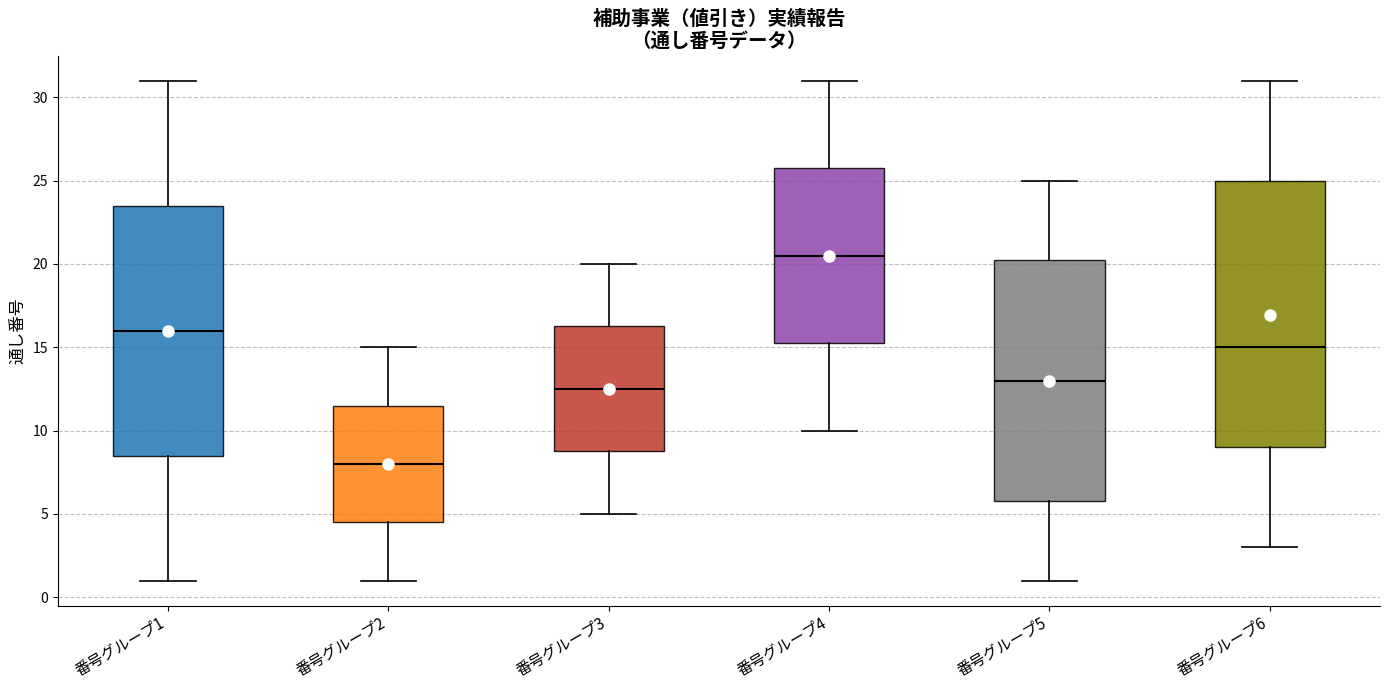

Reading left to right, read every box against the y-axis: the position of its median line, the range the box covers, and the ends of its whiskers. The values are not printed on the chart, so give them approximately, as read against the axis.

番号グループ1: median 16.0, box 8.5 to 23.5, whiskers 1.0 to 31.0
番号グループ2: median 8.0, box 4.5 to 11.5, whiskers 1.0 to 15.0
番号グループ3: median 12.5, box 9.0 to 16.5, whiskers 5.0 to 20.0
番号グループ4: median 20.5, box 15.5 to 26.0, whiskers 10.0 to 31.0
番号グループ5: median 13.0, box 6.0 to 20.5, whiskers 1.0 to 25.0
番号グループ6: median 15.0, box 9.0 to 25.0, whiskers 3.0 to 31.0